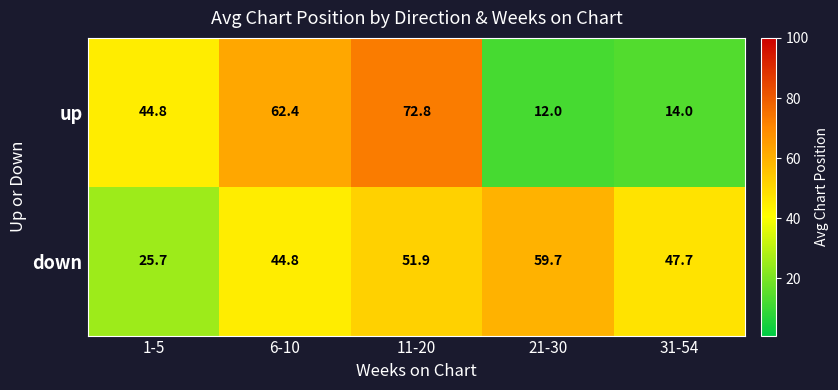

Is it true that up equals 60.7 at 1-5?

False